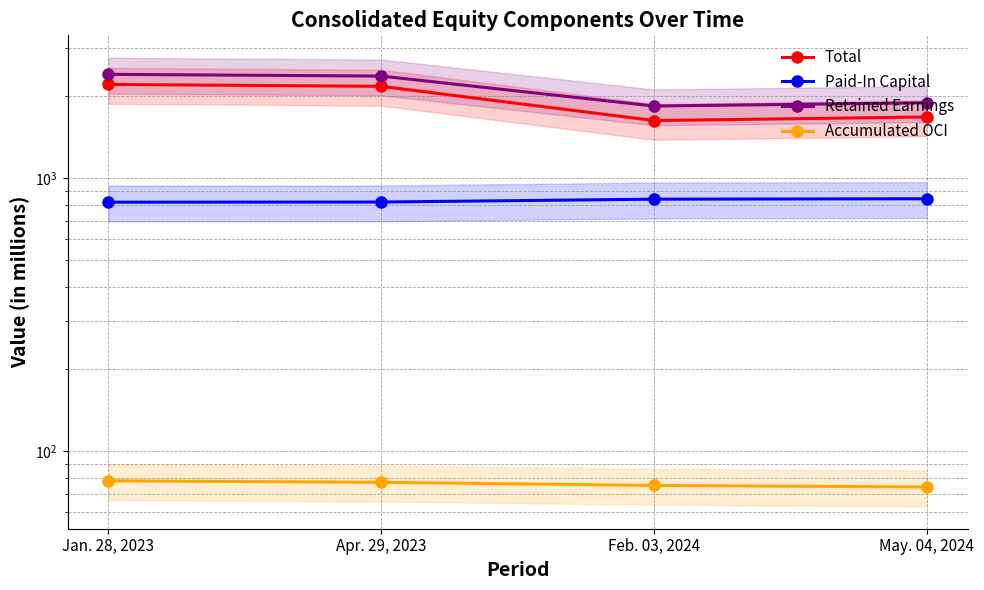

What is the average value of the Total series?

1919